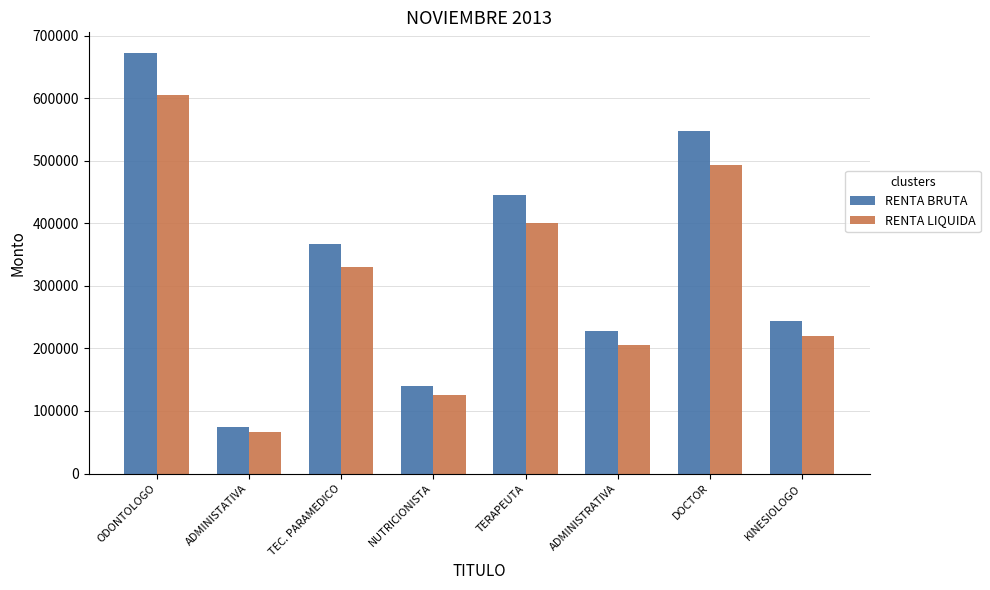

What is the label of the 6th bar from the right?

TEC. PARAMEDICO